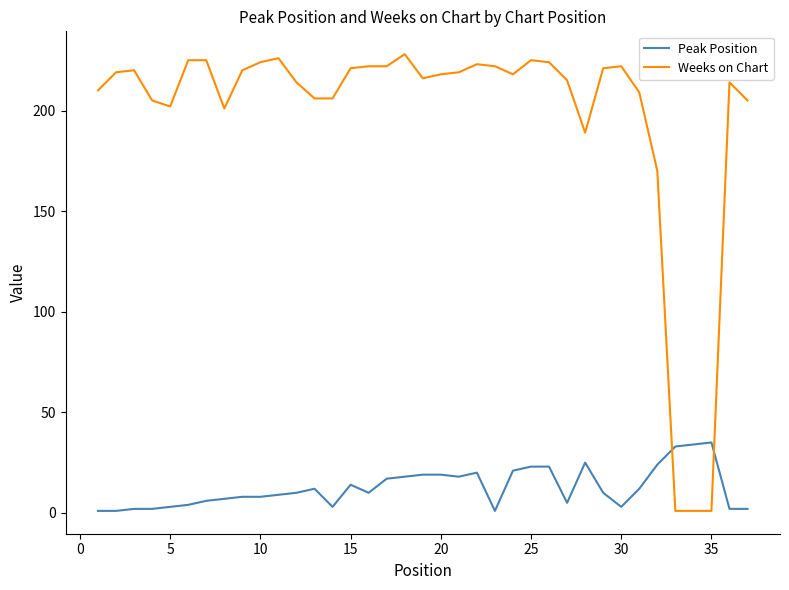

Which series has the largest total across all categories?

Weeks on Chart